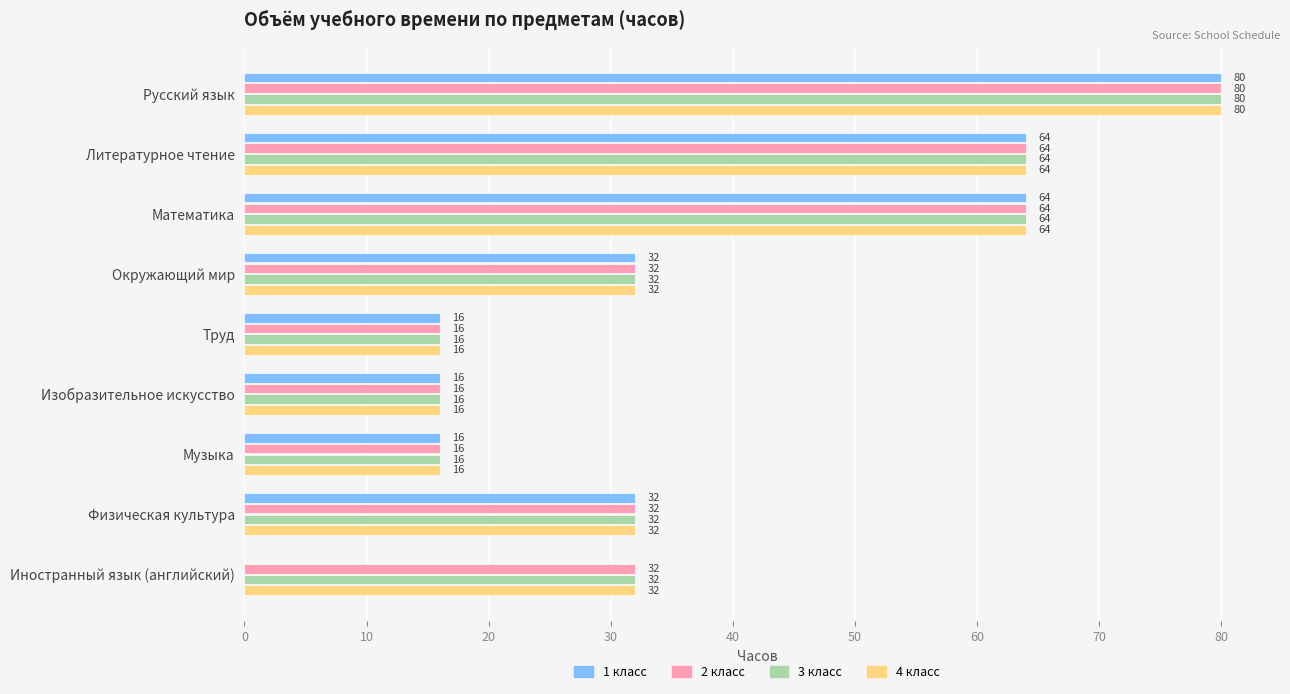

How many distinct data groups are displayed?

4